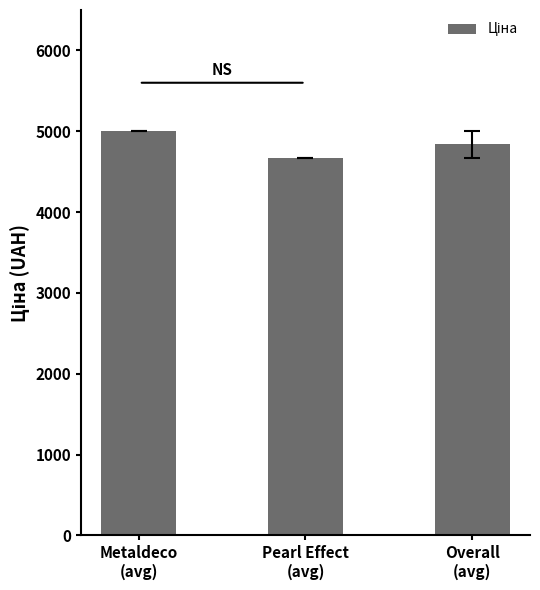

Which label corresponds to the largest value in the chart?

Metaldeco
(avg)